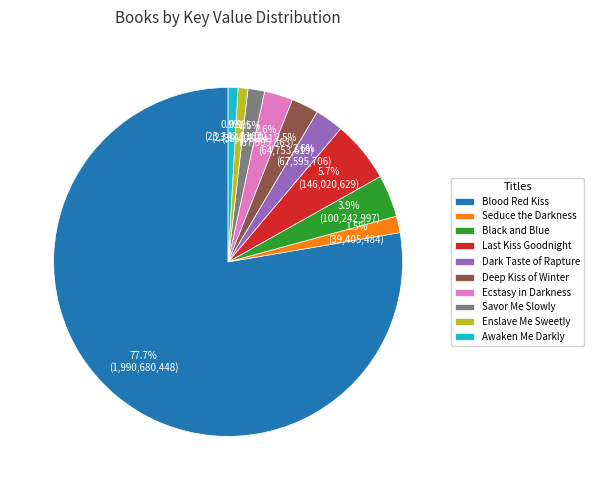

Which has a higher value, Awaken Me Darkly or Blood Red Kiss?

Blood Red Kiss